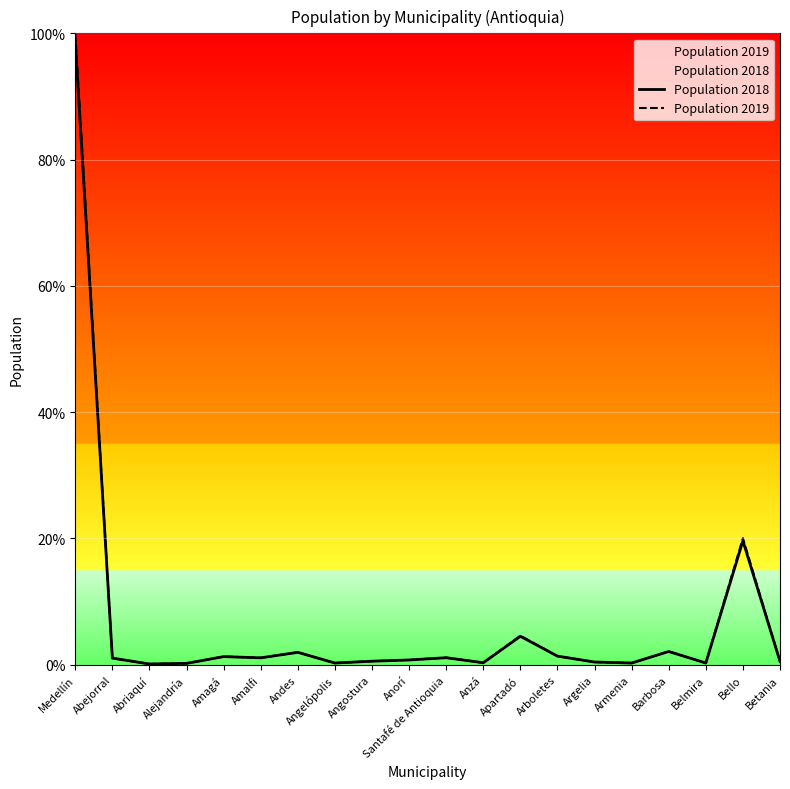

Between Medellín and Abejorral, which series saw the biggest shift?

Population 2019